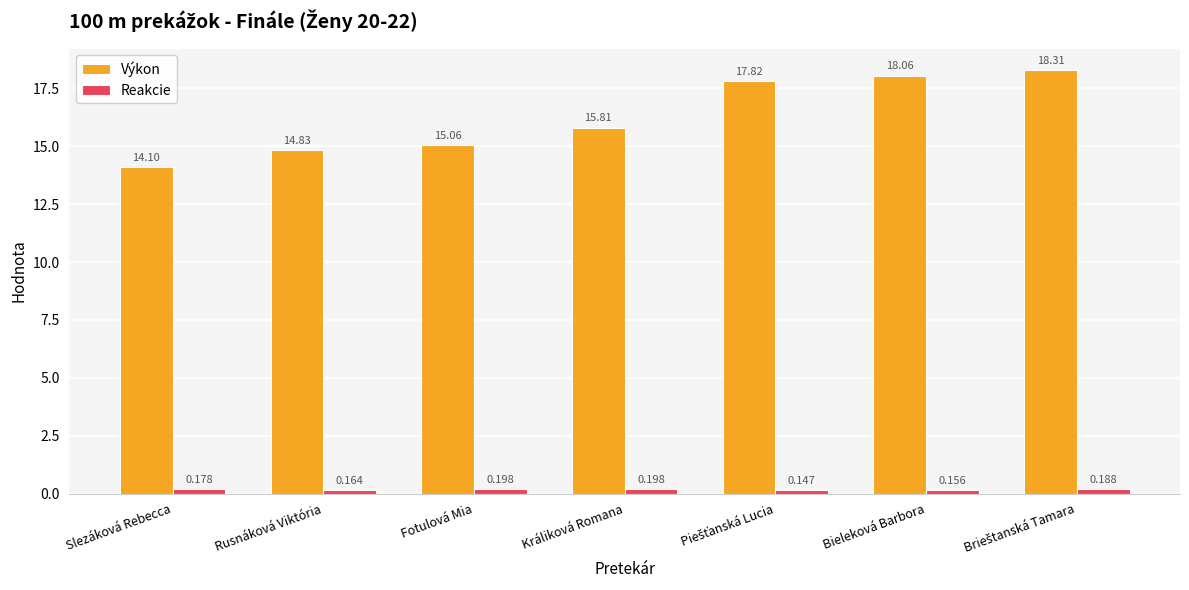

What is the sum of the Výkon values at Rusnáková Viktória and Fotulová Mia?

29.9